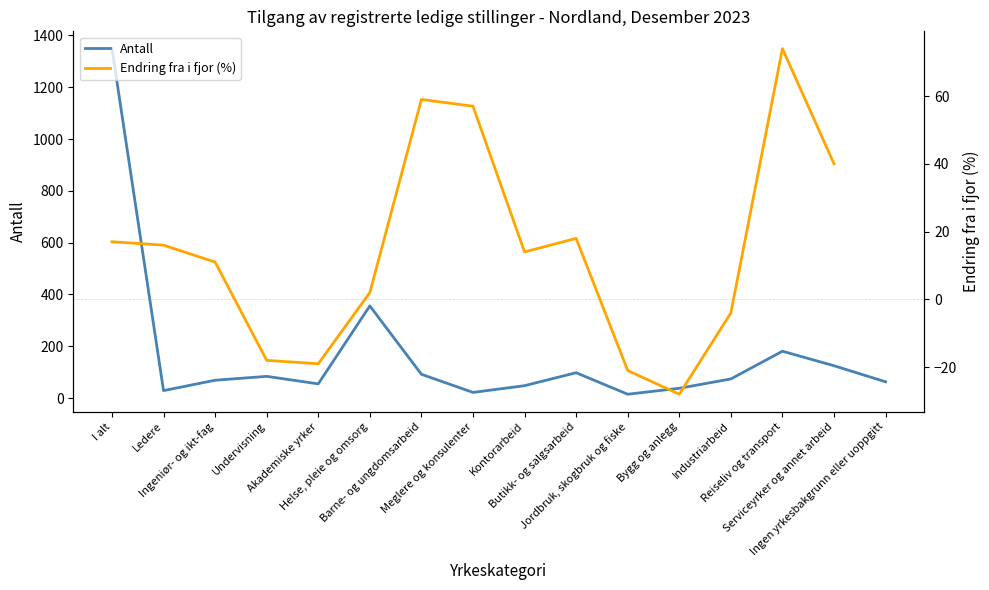

How many negative values does the Endring fra i fjor (%) series have?

5